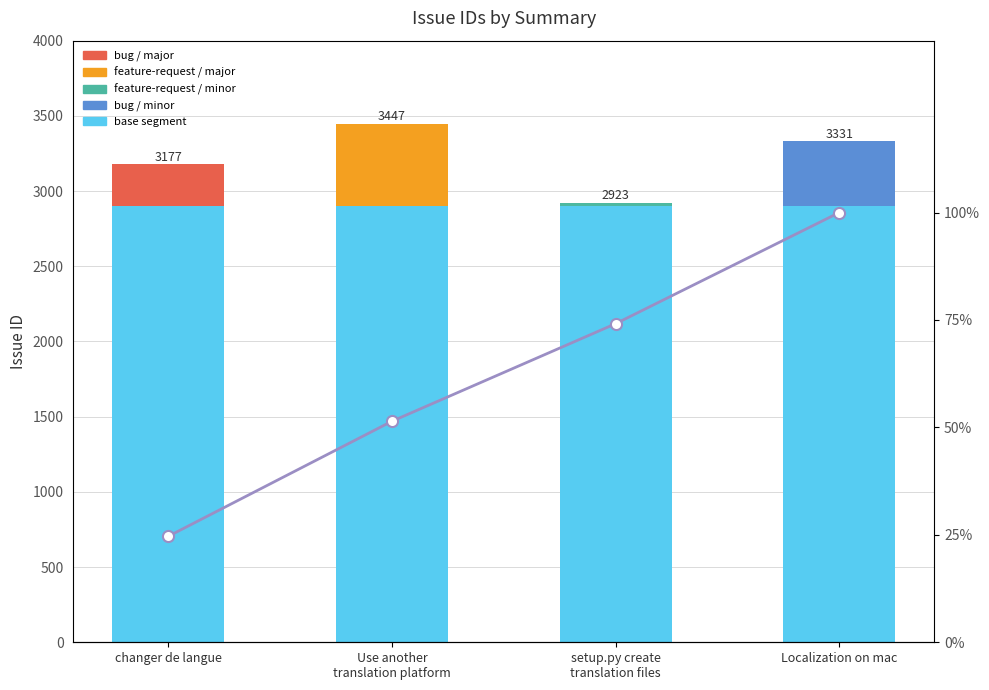

Count the Cumulative fraction values in the range 0 to 1.

4